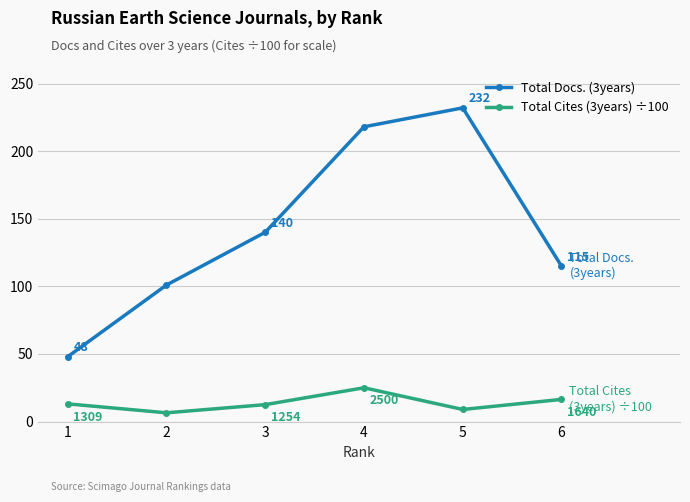

Rank the series at 1 from highest to lowest value.

Total Docs. (3years), Total Cites (3years) ÷100